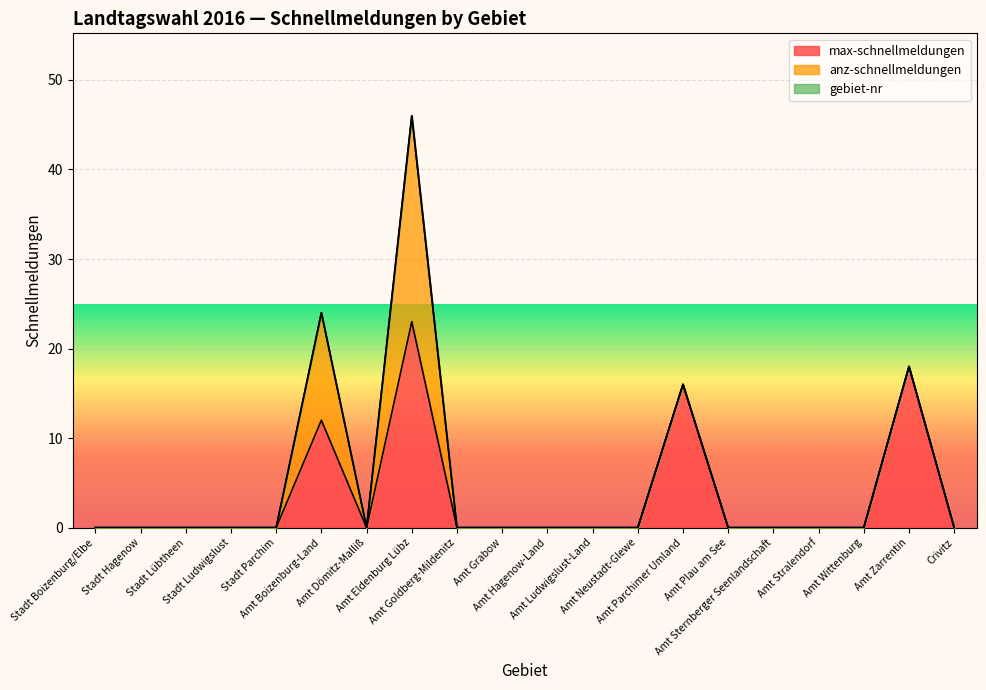

What are all the series names shown in the legend?

max-schnellmeldungen, anz-schnellmeldungen, gebiet-nr